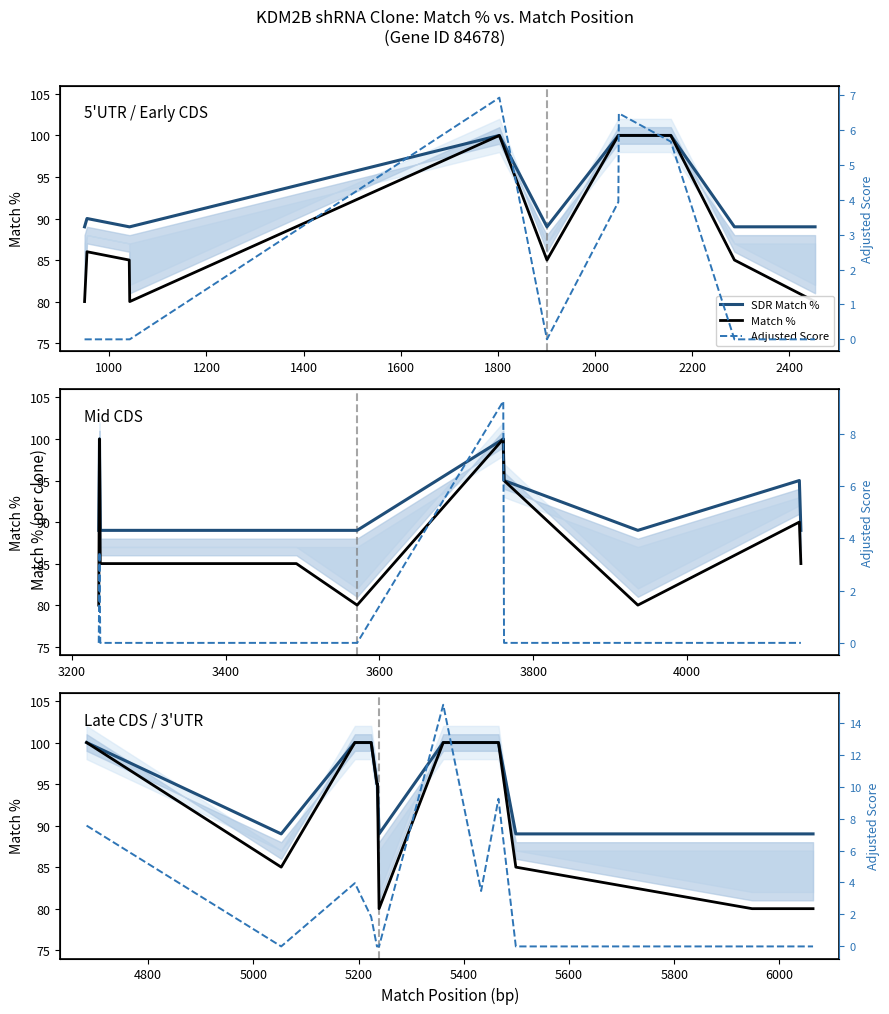

Is it true that Adjusted Score equals 3.0 at 1400?

False